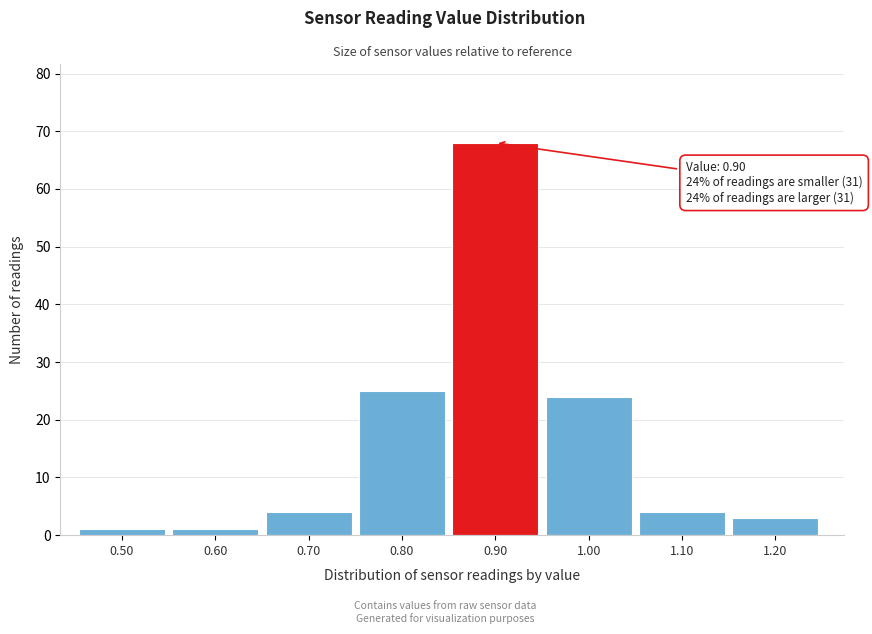

Reading left to right, extract all data points from this chart.

1	1	4	25	68	24	4	3